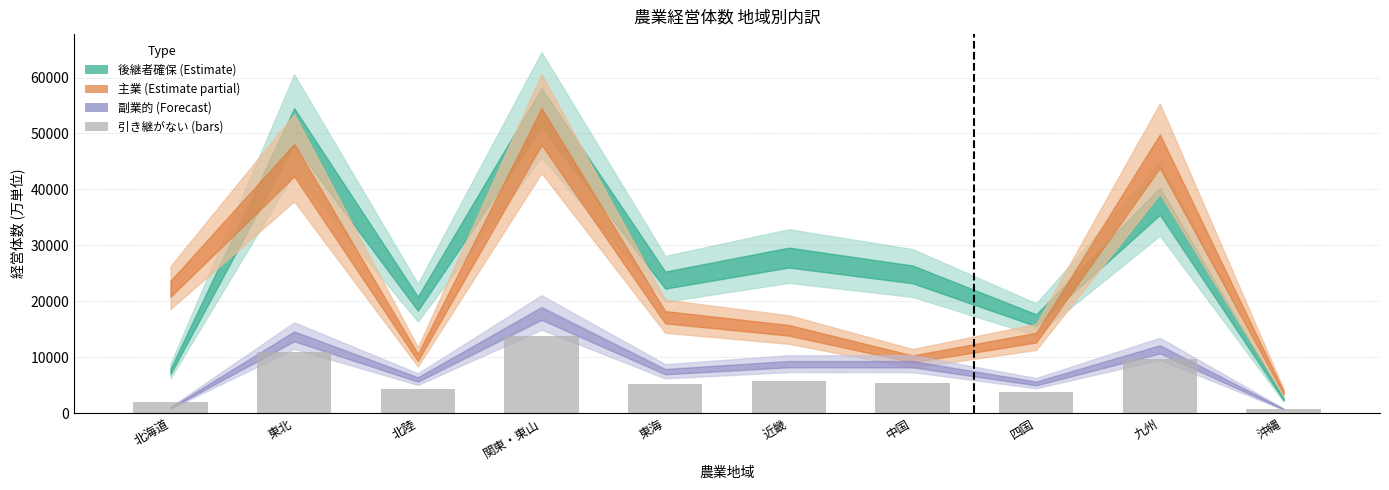

What is the label of the 7th bar from the right?

関東・東山